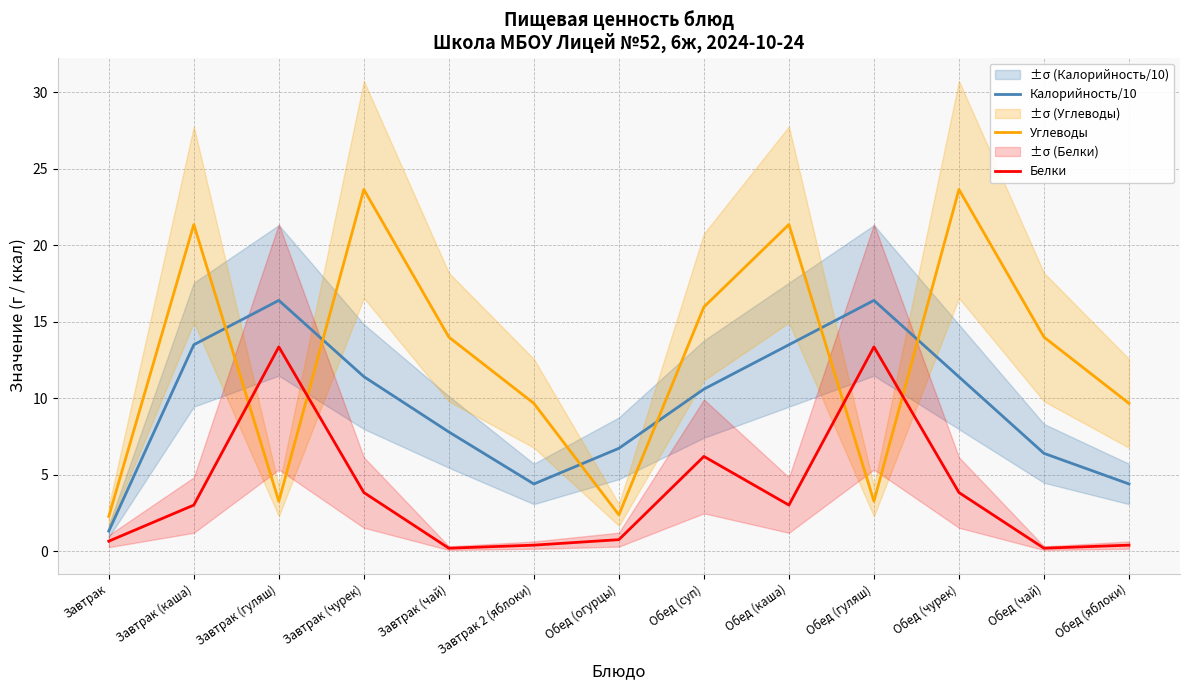

True or false: Калорийность/10 has more than 2 points higher than both neighbors.

False